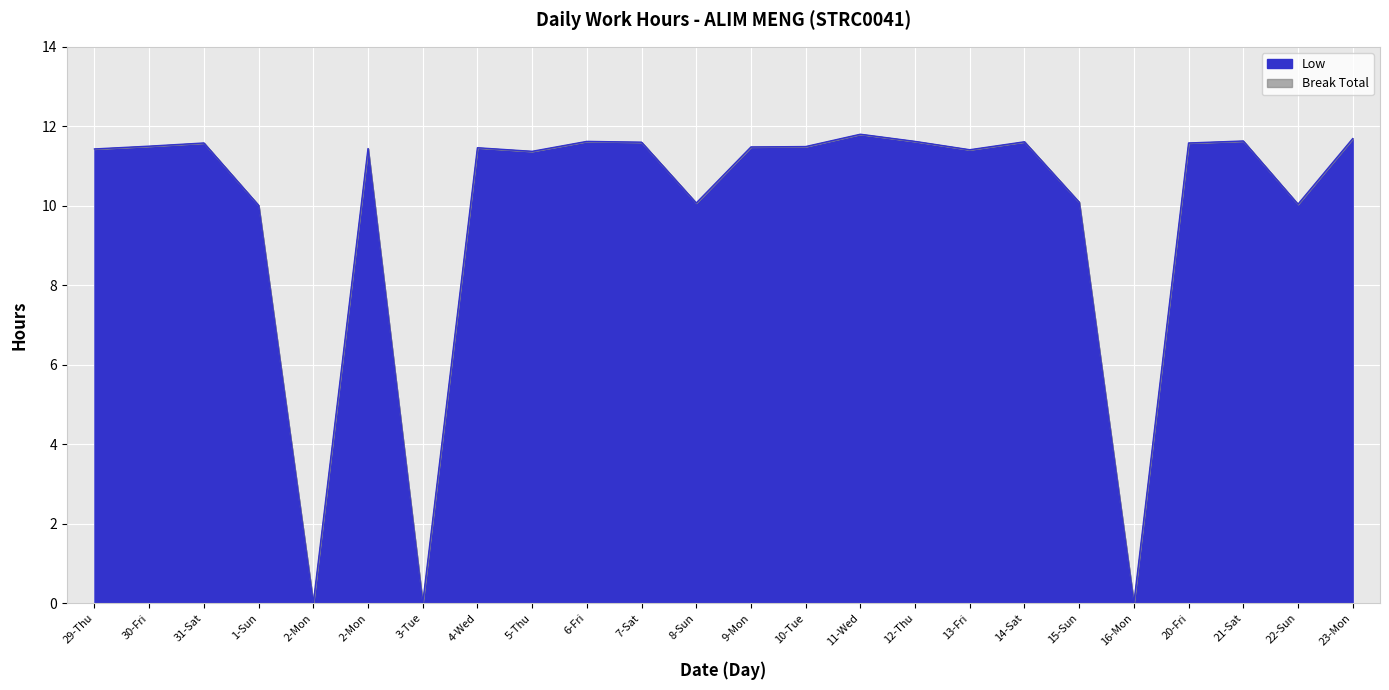

How many categories are shown in the chart?

24